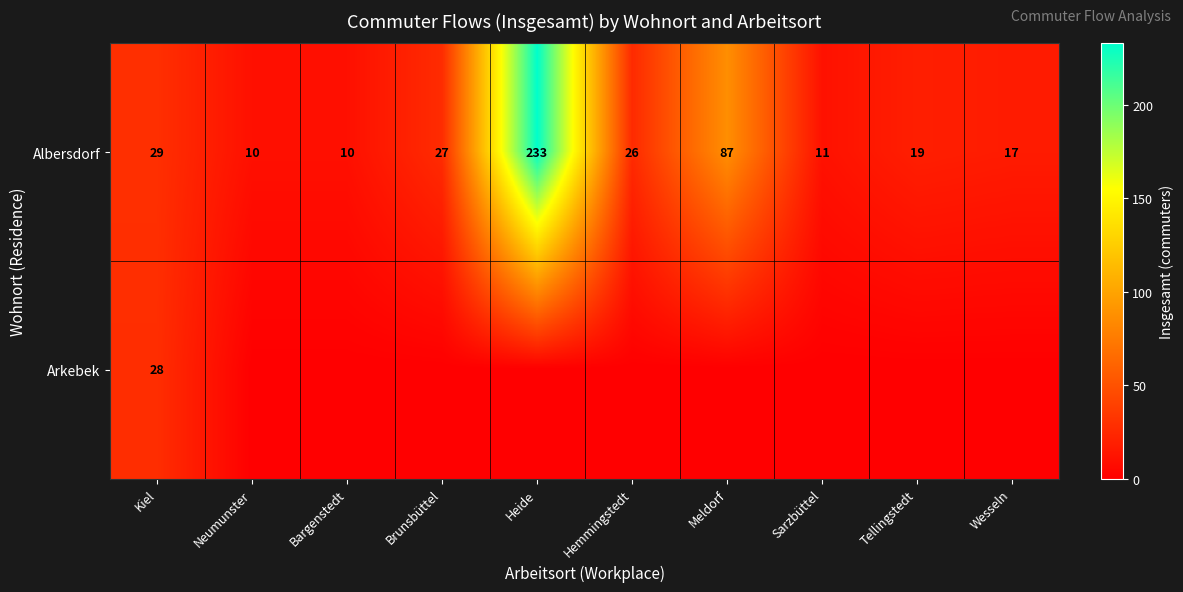

What is the total value across all series at Kiel?

57